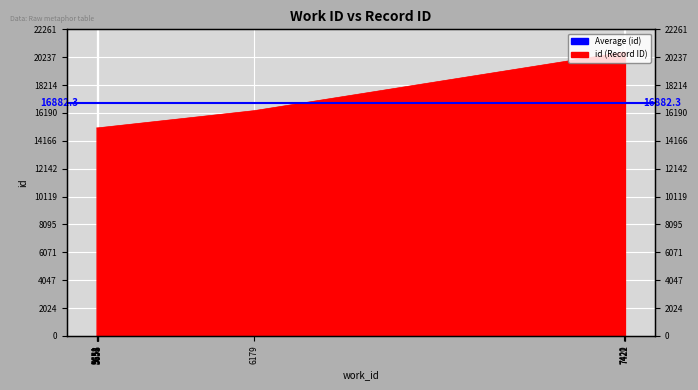

The chart shows a value of 24589 at 5654. True or false?

False